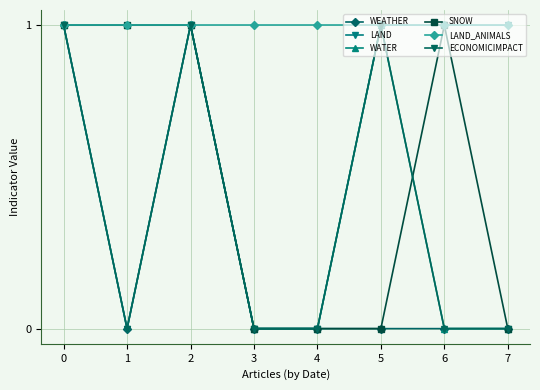

What is the difference between the highest and lowest values at 6?

1